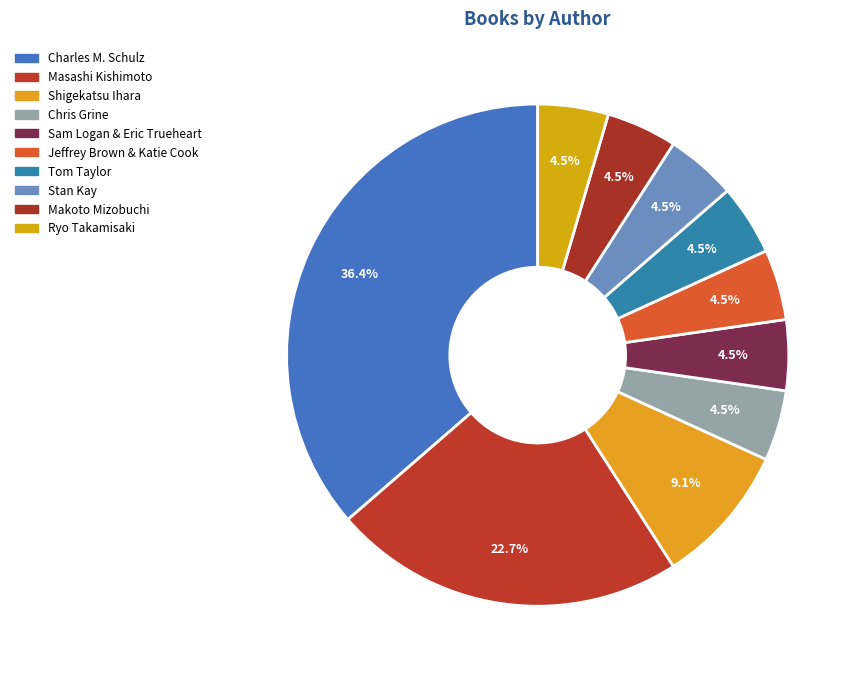

To the nearest percent, what is the difference between the largest and smallest slice percentages?

32%